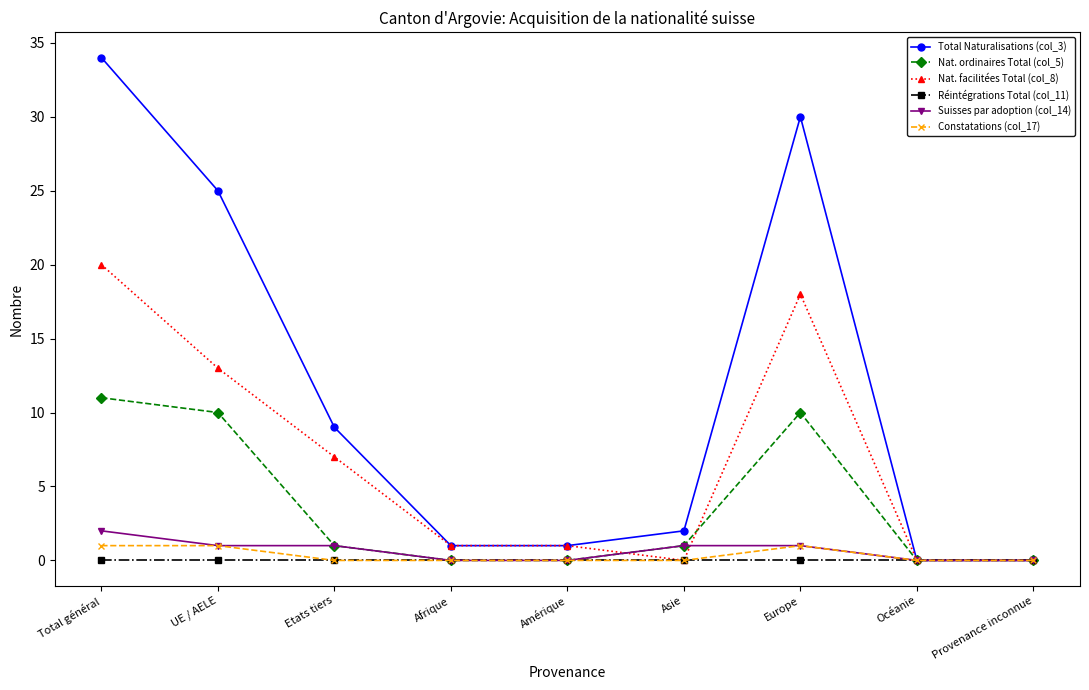

True or false: Réintégrations Total (col_11) has a value of 0 at Océanie.

True